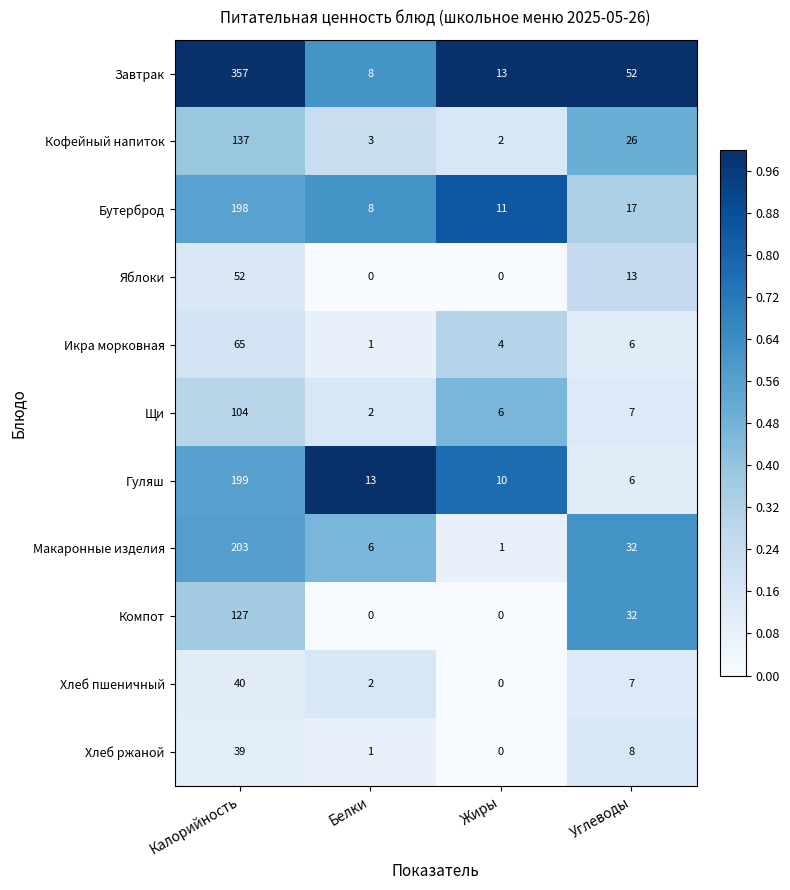

What is the maximum value shown in the chart?

357